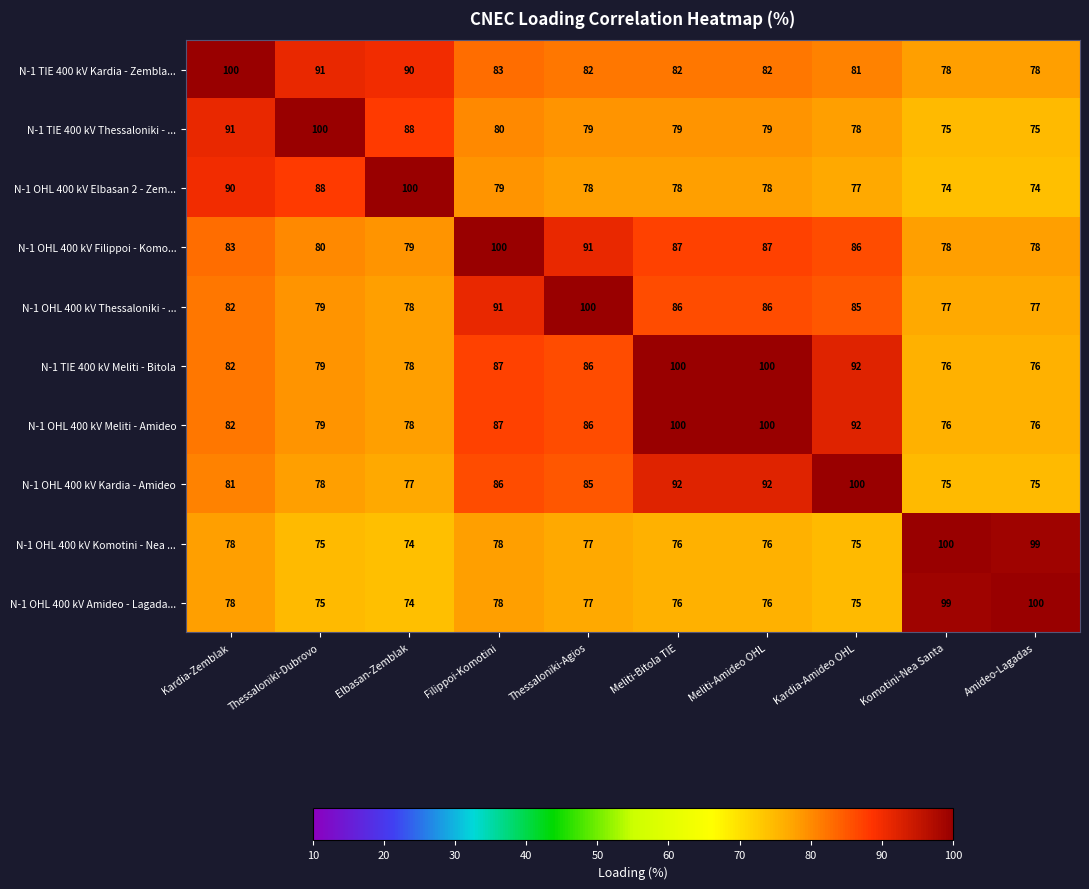

Count the number of data series in this chart.

10